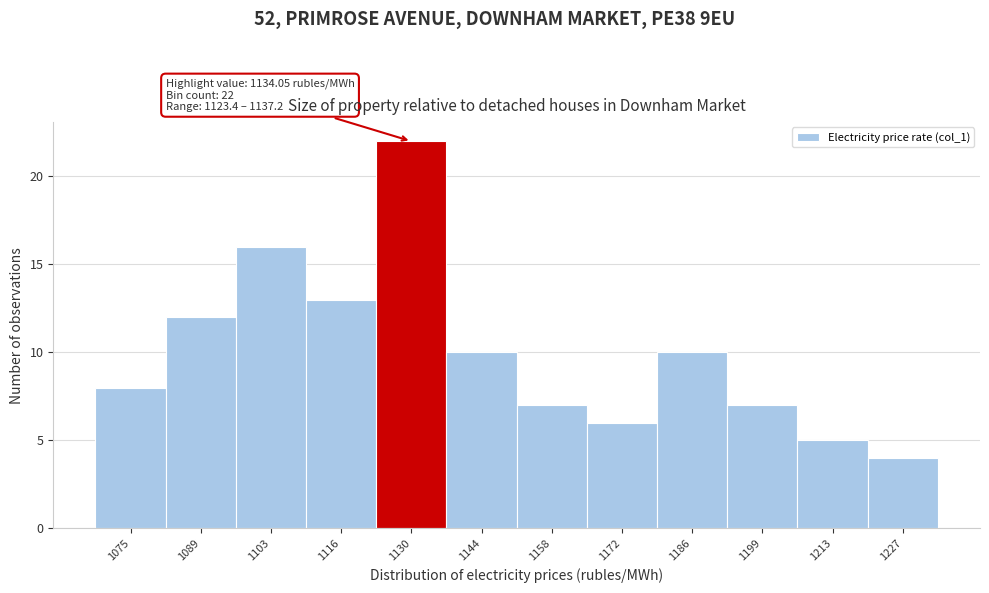

Which range on the x-axis has the tallest bar?

1124 to 1138